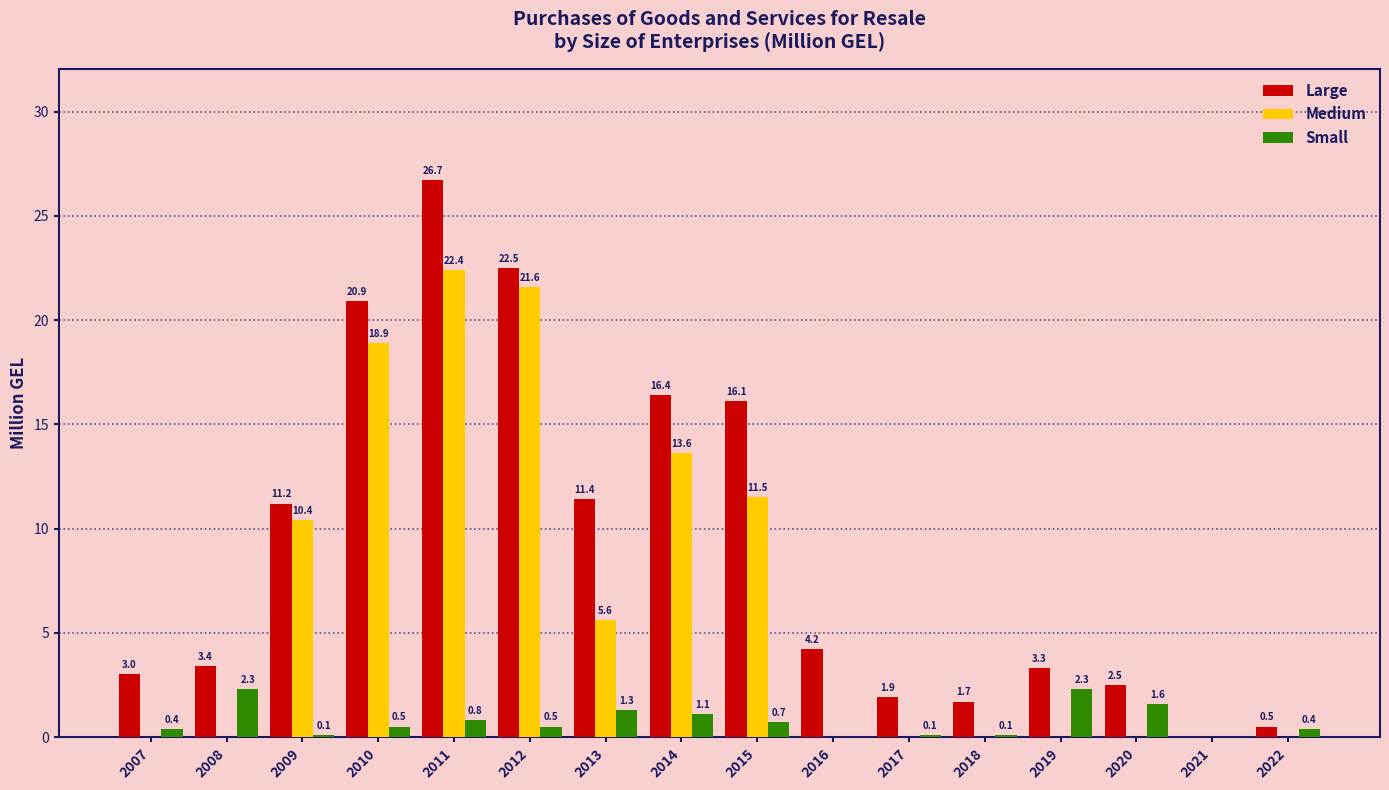

How many categories are shown in the chart?

16